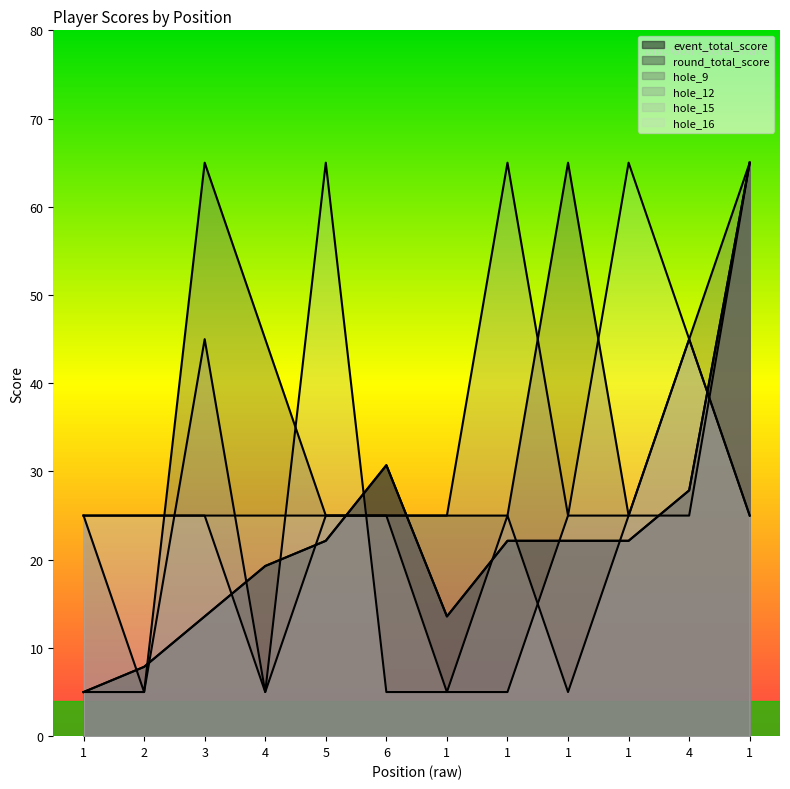

Which series changed the most between 1 and 1?

hole_9